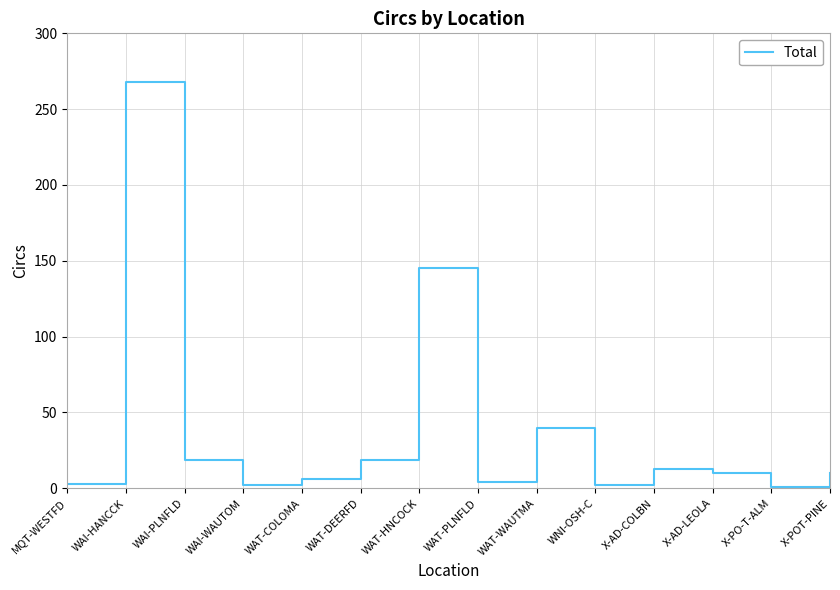

How many series are shown in this chart?

1